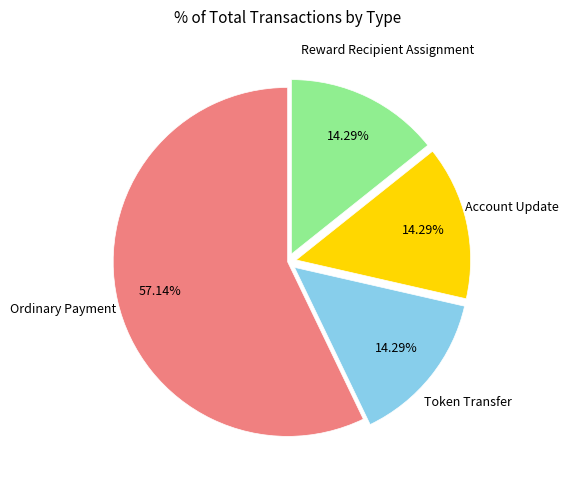

To the nearest percent, what is the average slice percentage?

25%